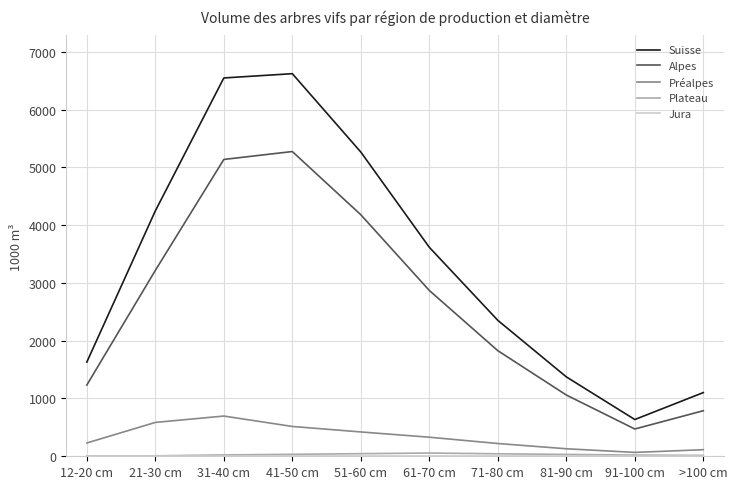

True or false: Préalpes and Suisse cross at least once.

False